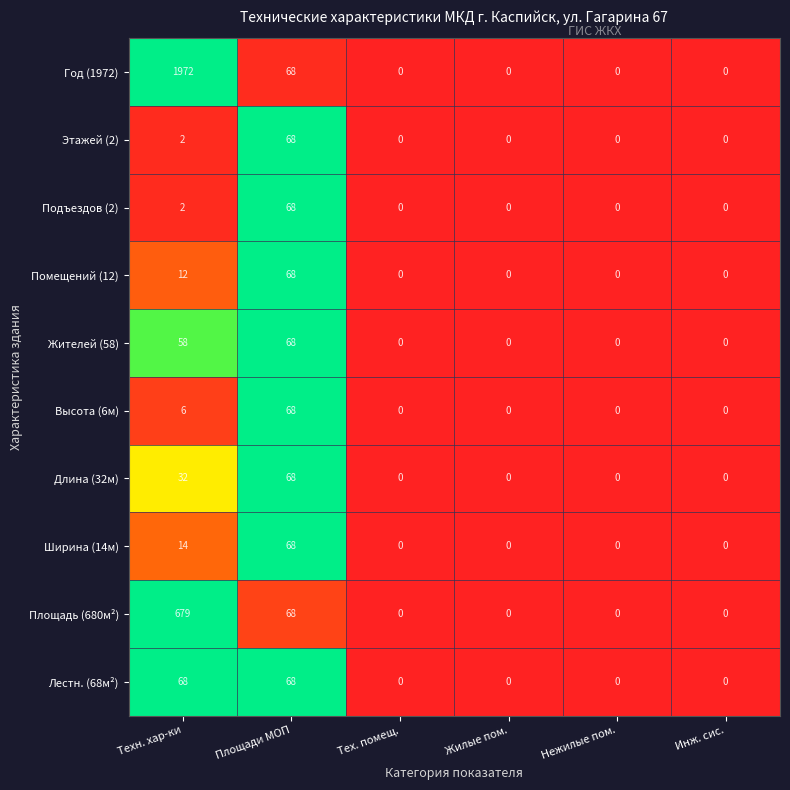

What is the highest value of the Площадь (680м²) series?

679